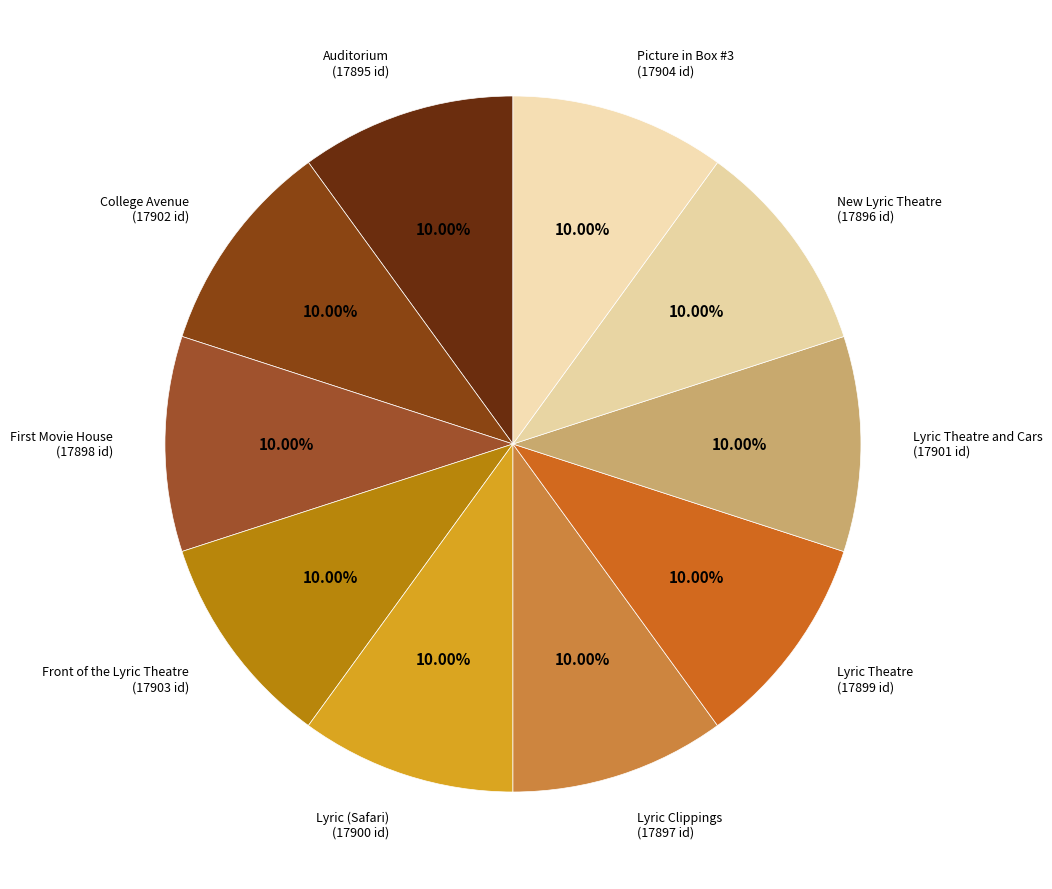

Which slice is the smallest?

Auditorium